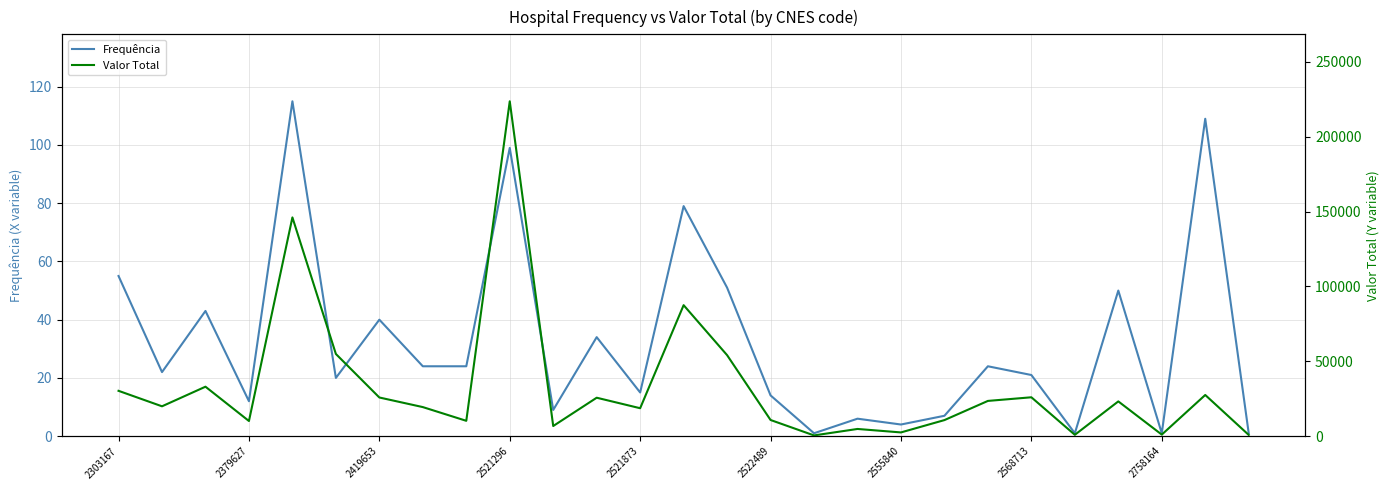

What is the lowest value of the Valor Total series?

497.8